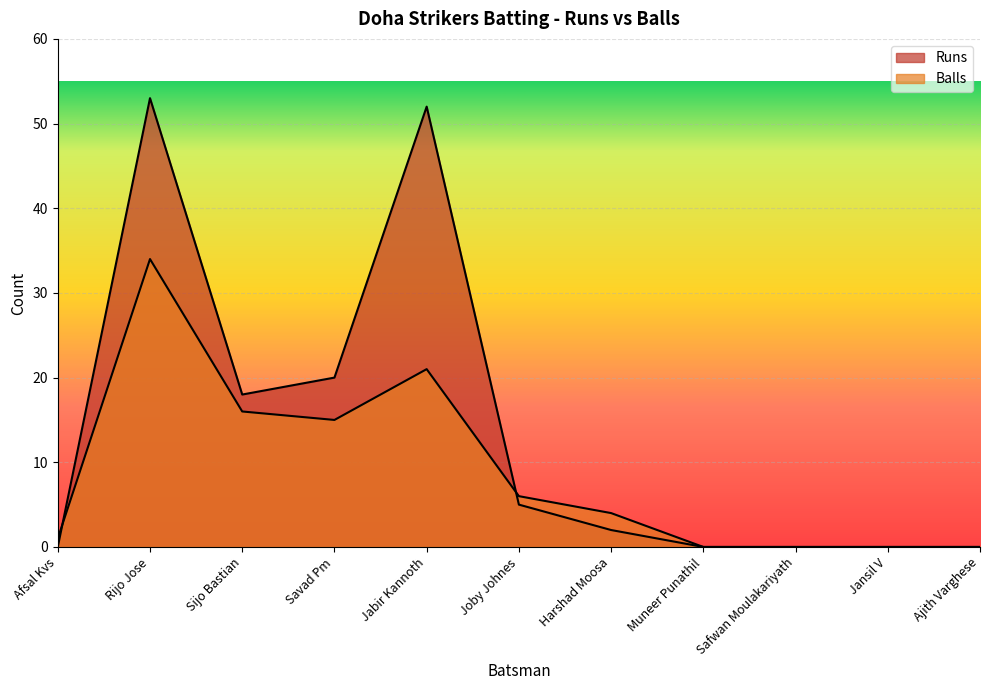

What position from the right is Muneer Punathil?

4